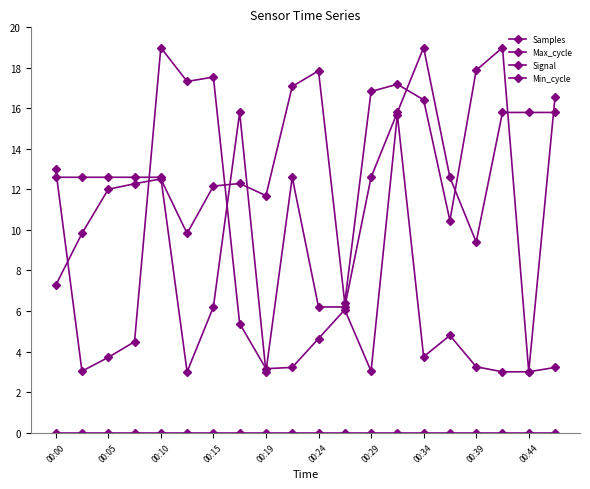

How many intersections are there between Max_cycle and Samples?

3